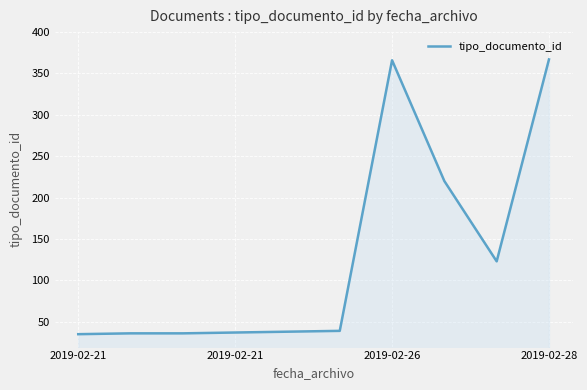

What is the maximum value shown in the chart?

367